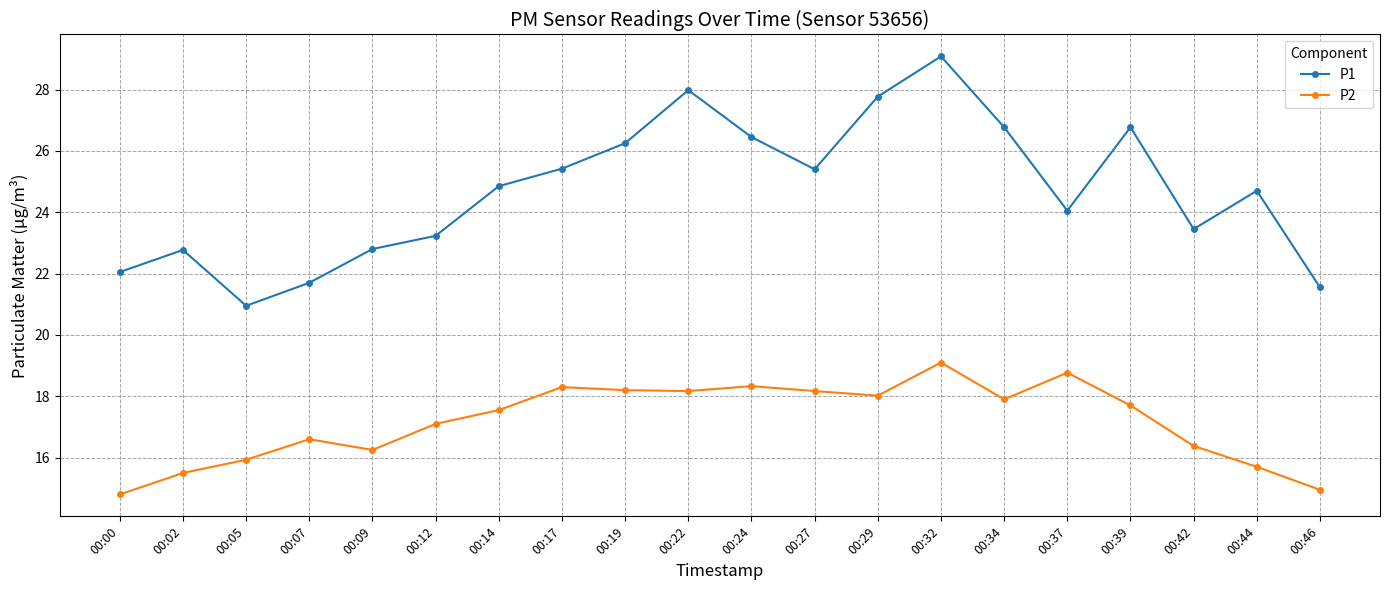

True or false: P2 has more than 2 interior local peaks.

True